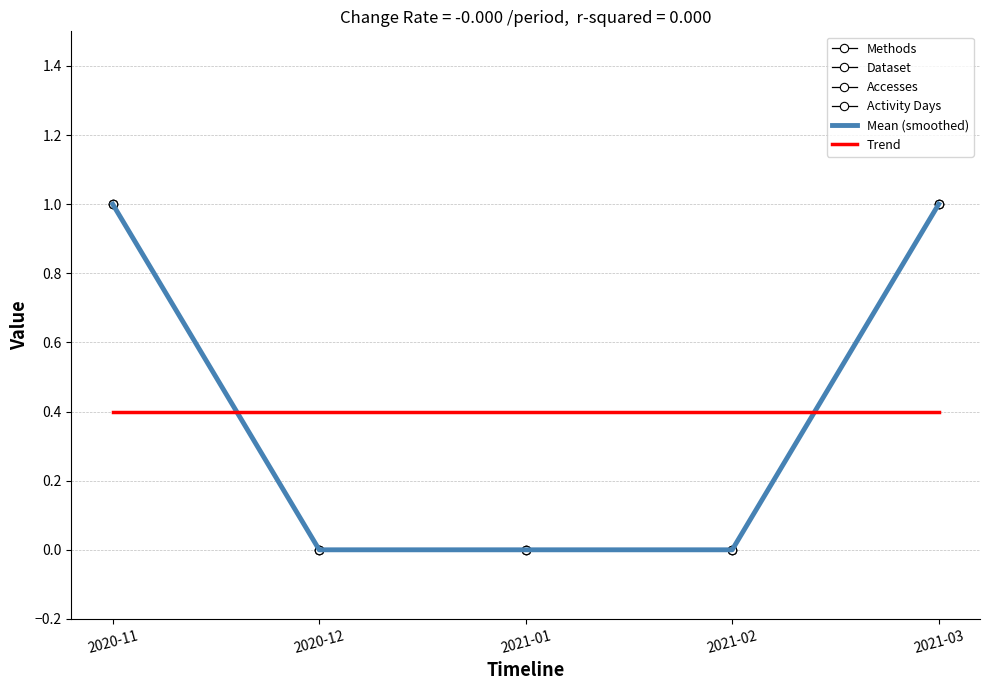

How many times do Trend and Accesses cross each other?

2